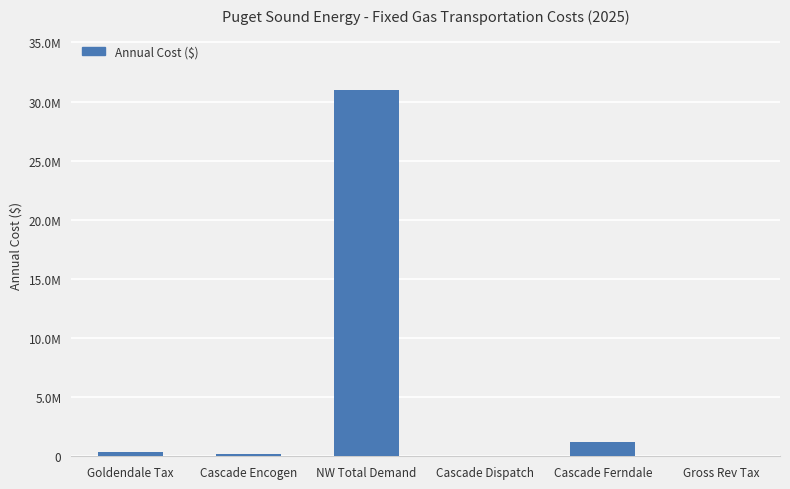

The value at NW Total Demand is 17218169. True or false?

False